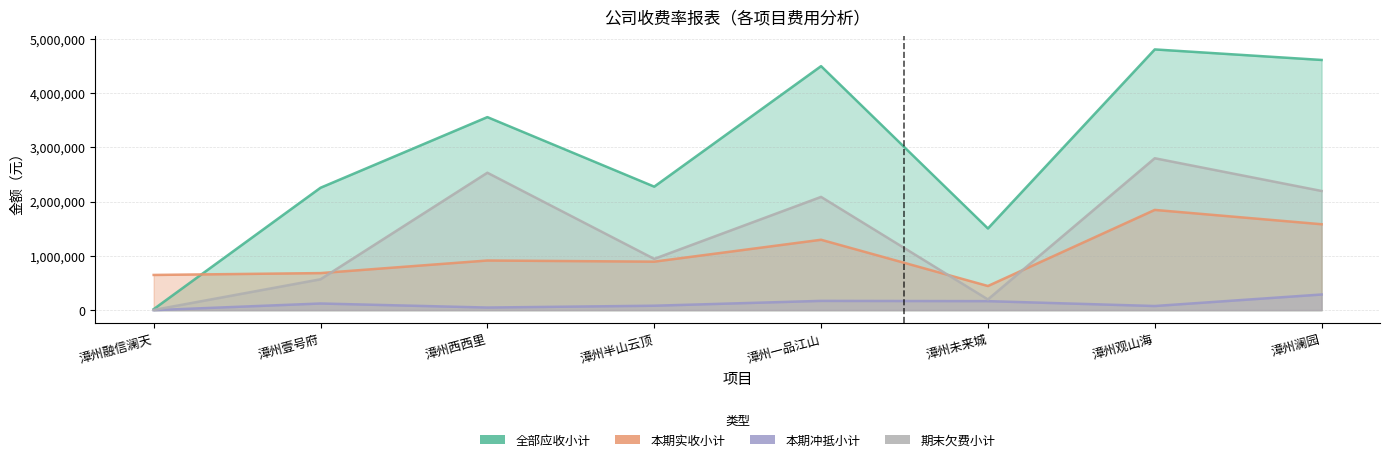

Reading left to right, transcribe all the data shown in this chart.

全部应收小计: 18164.3	2254394.3	3555287.7	2274743.2	4493958.4	1504360.2	4801906.9	4607863.3
本期实收小计: 648365.4	682538.8	914348.0	893199.5	1296414.3	444853.9	1846215.4	1582168.2
本期冲抵小计: 0.0	122565.0	48223.4	81736.0	170719.6	165872.6	76372.4	288362.4
期末欠费小计: 3394.0	568546.1	2530960.3	944462.5	2085730.8	197392.6	2797715.3	2194917.4